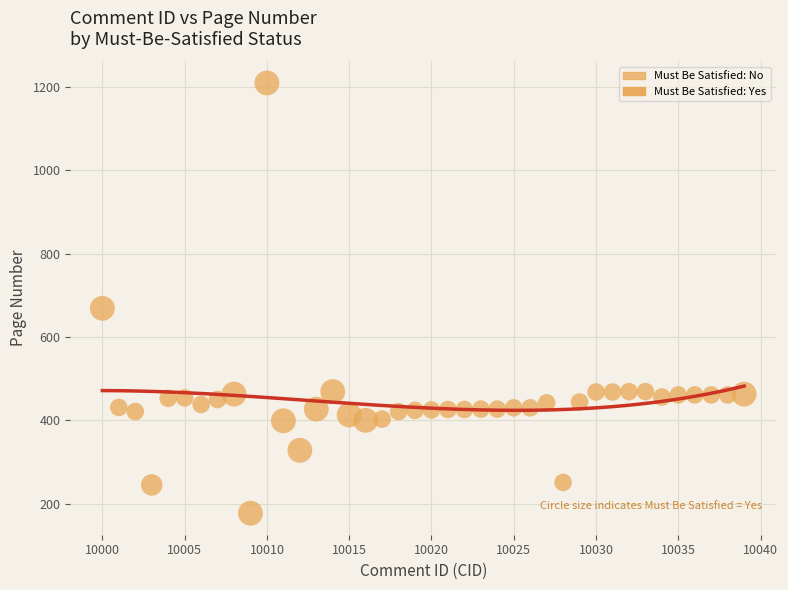

What is the range of X values (max minus min)?

39